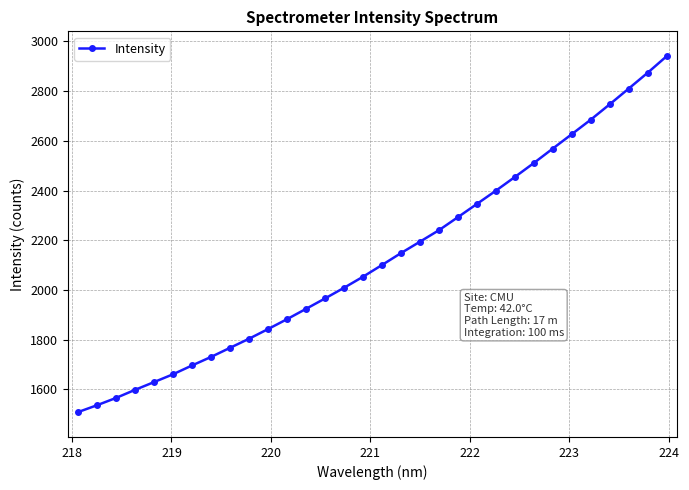

What is the maximum value shown in the chart?

2940.6